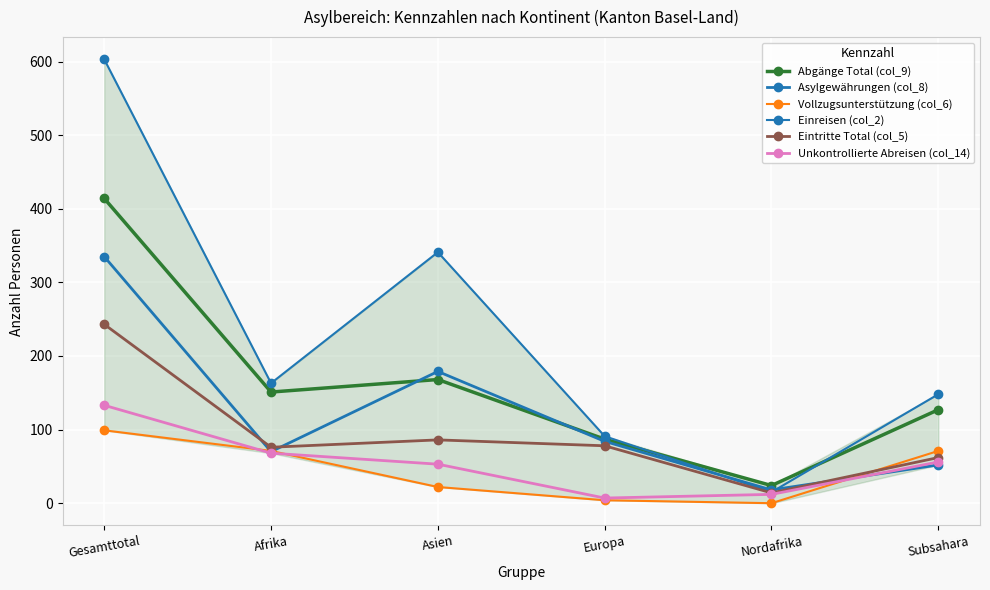

Which label corresponds to the largest value in the chart?

Gesamttotal